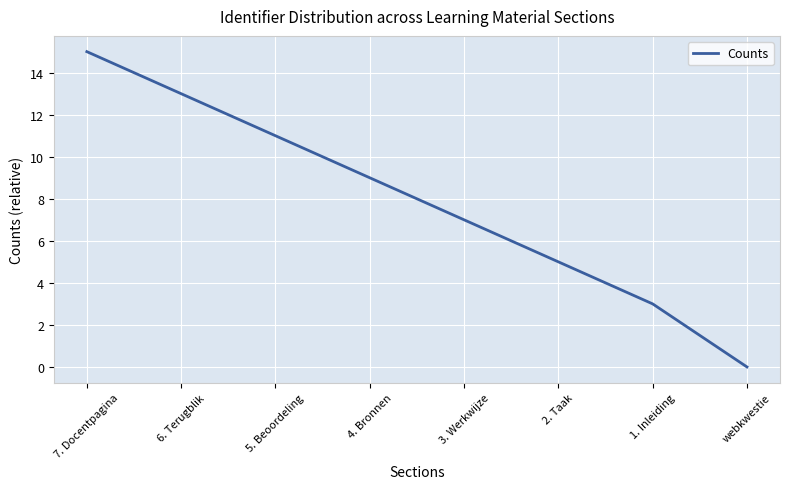

Which has a higher value, 6. Terugblik or 5. Beoordeling?

6. Terugblik